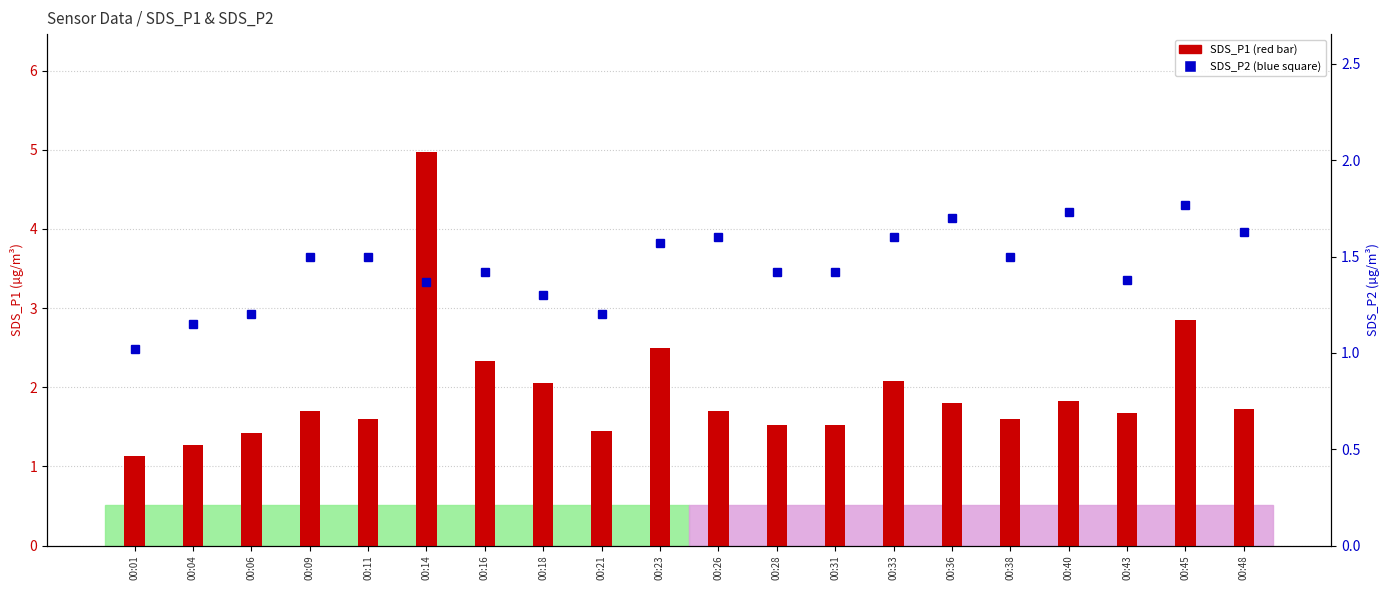

The value of SDS_P2 at 00:11 is 0.4. True or false?

False